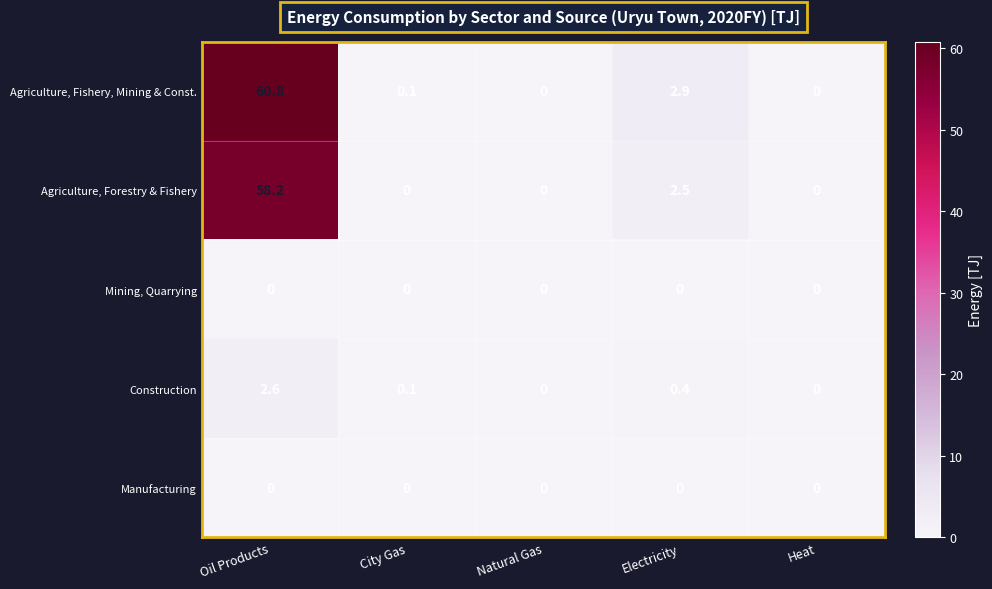

True or false: Agriculture, Forestry & Fishery has a value of 0.0 at City Gas.

True